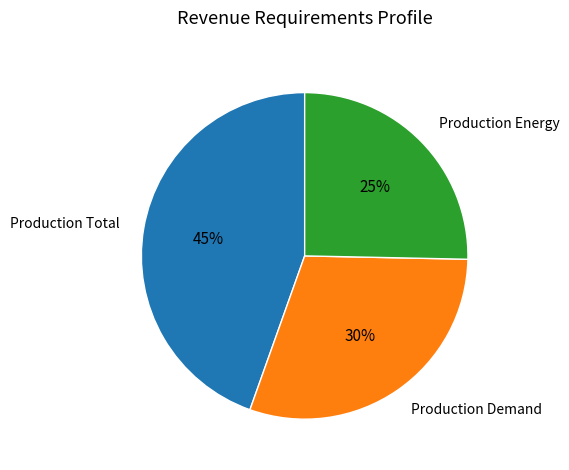

To the nearest percent, what is the average slice percentage?

33%